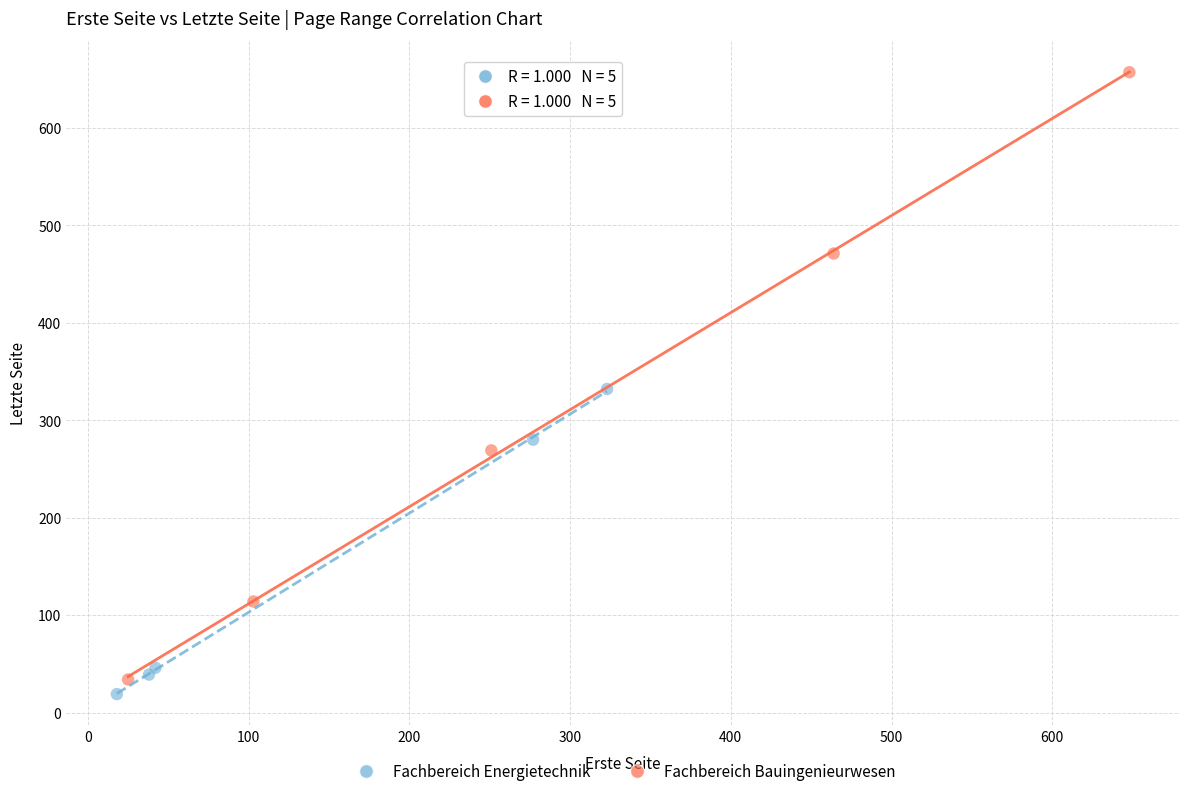

Which series has the widest spread of Y values?

Fachbereich Bauingenieurwesen